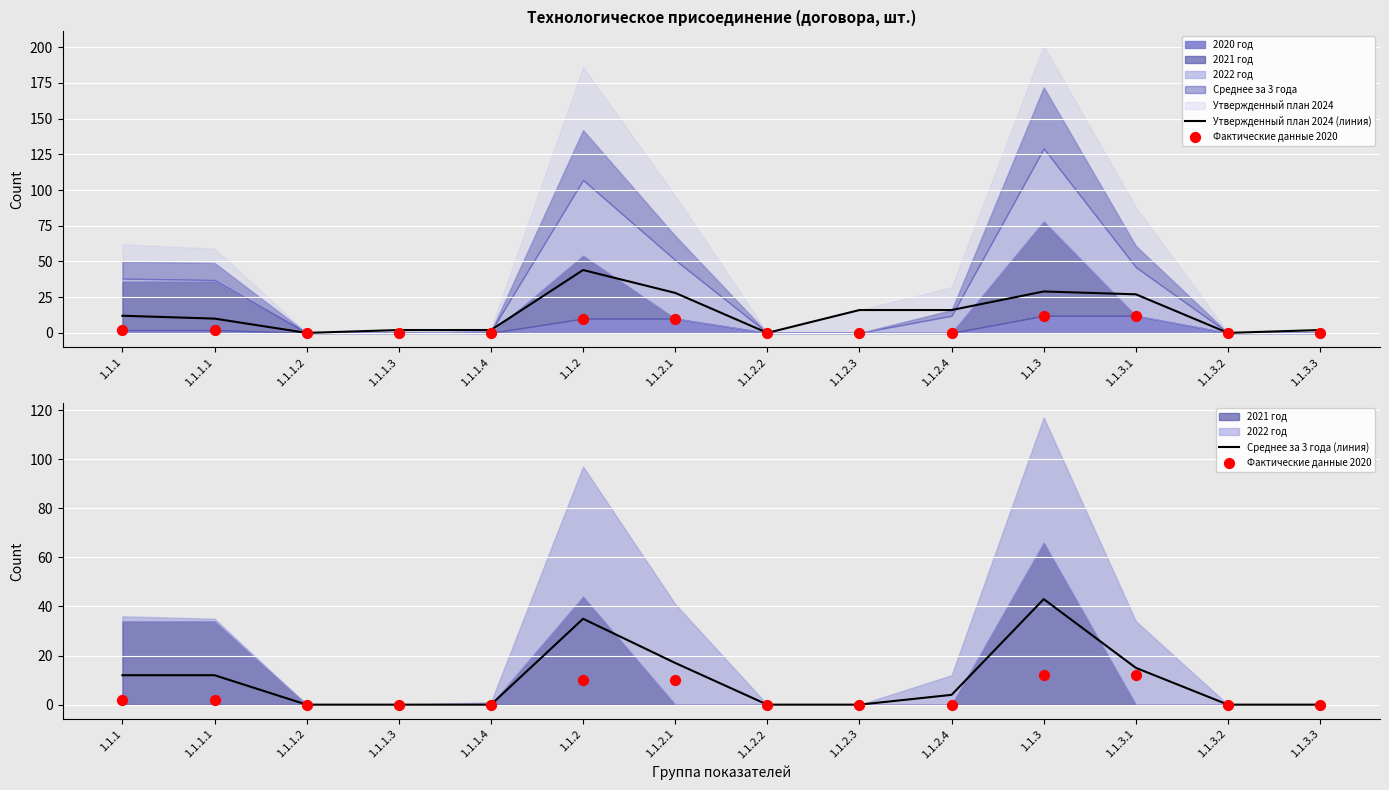

At how many categories does at least one series exceed 37?

2